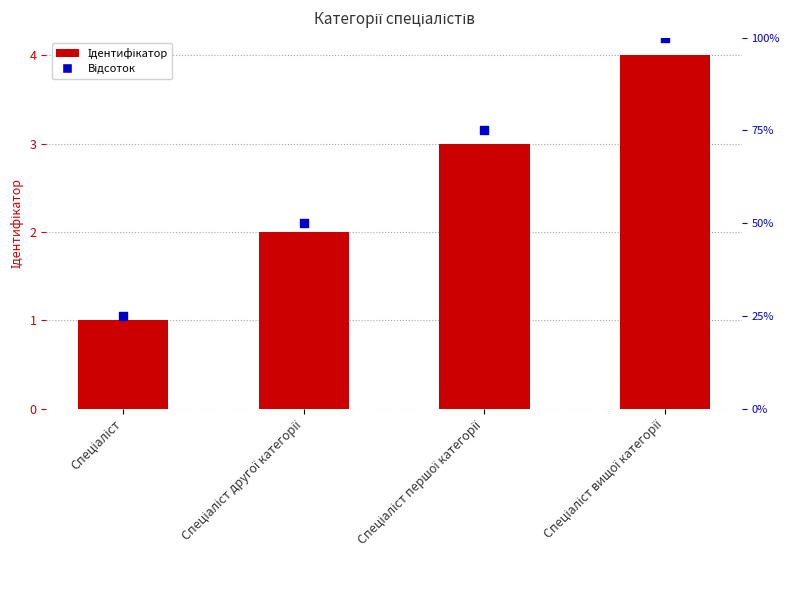

Is the value of Ідентифікатор at Спеціаліст другої категорії greater than the value of Відсоток at Спеціаліст?

No